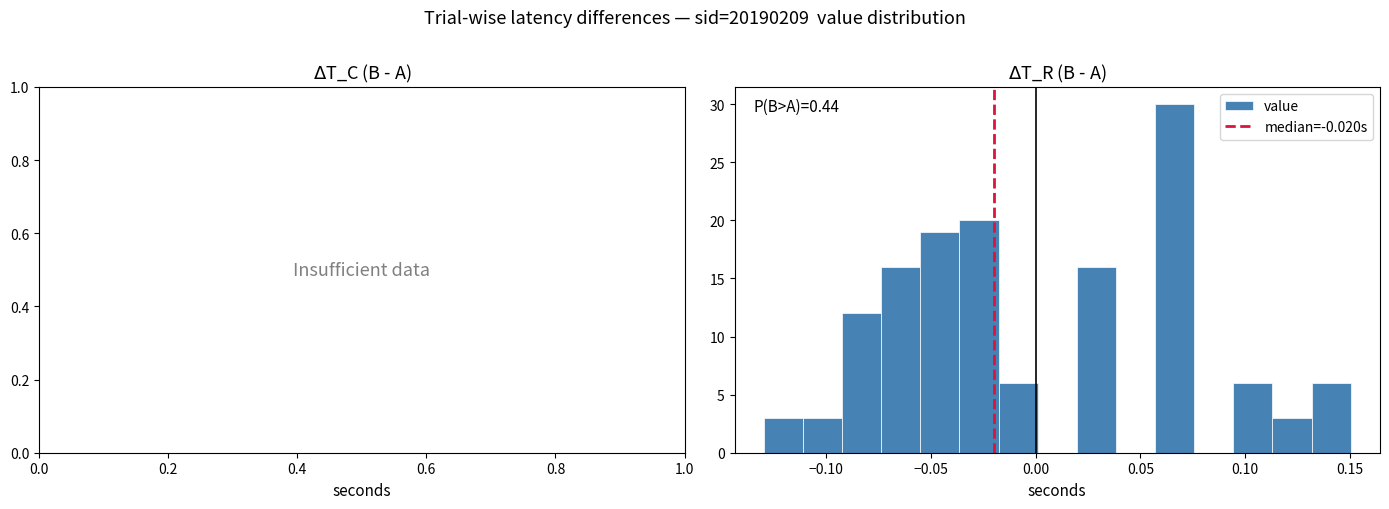

Around what value on the x-axis is the tallest bar? Give the approximate position of its centre, as read against the axis.

0.065